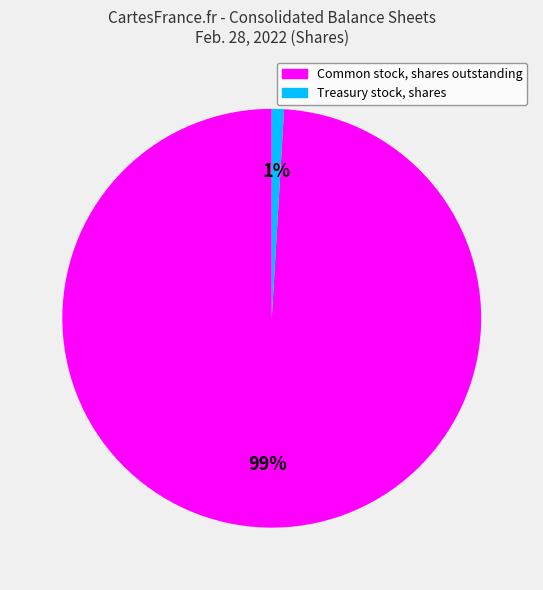

Is there any slice that represents more than half of the pie?

Yes